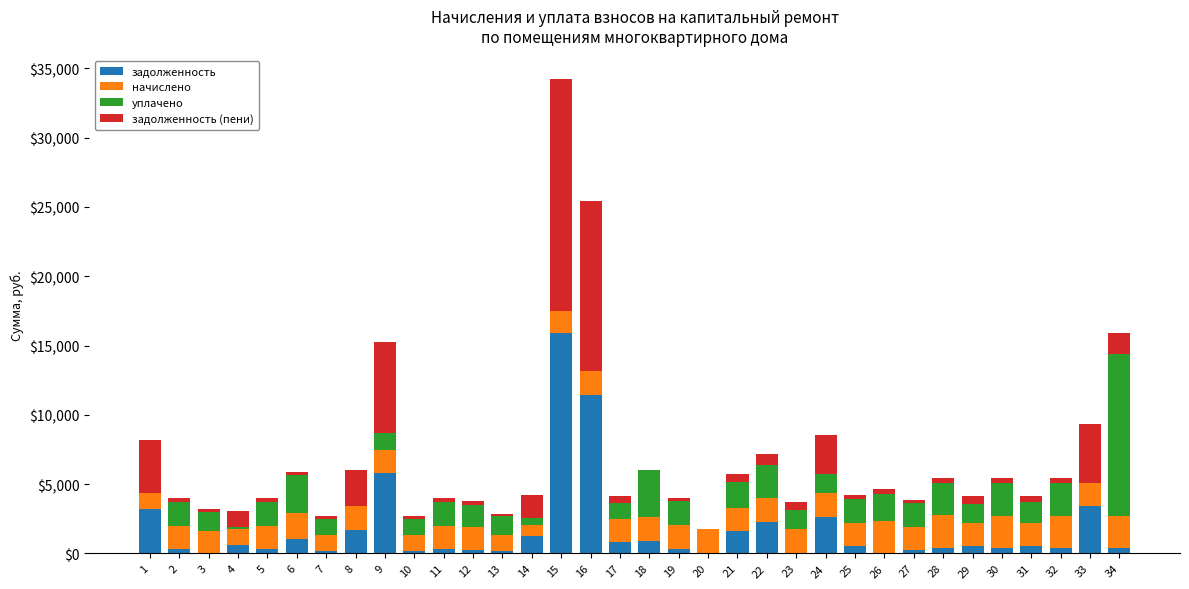

Does the chart contain stacked bars?

Yes